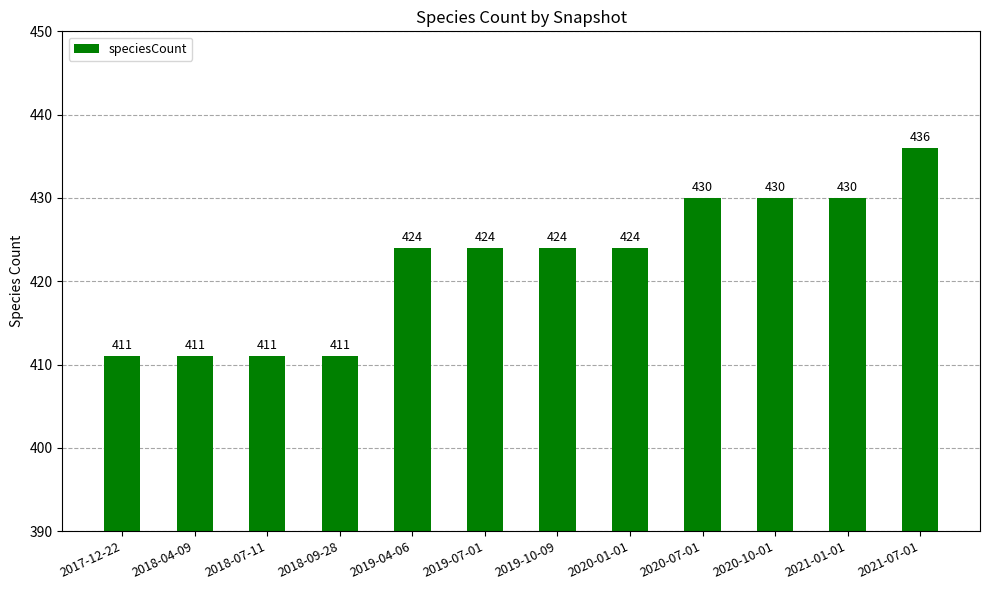

What is the greatest value displayed?

436